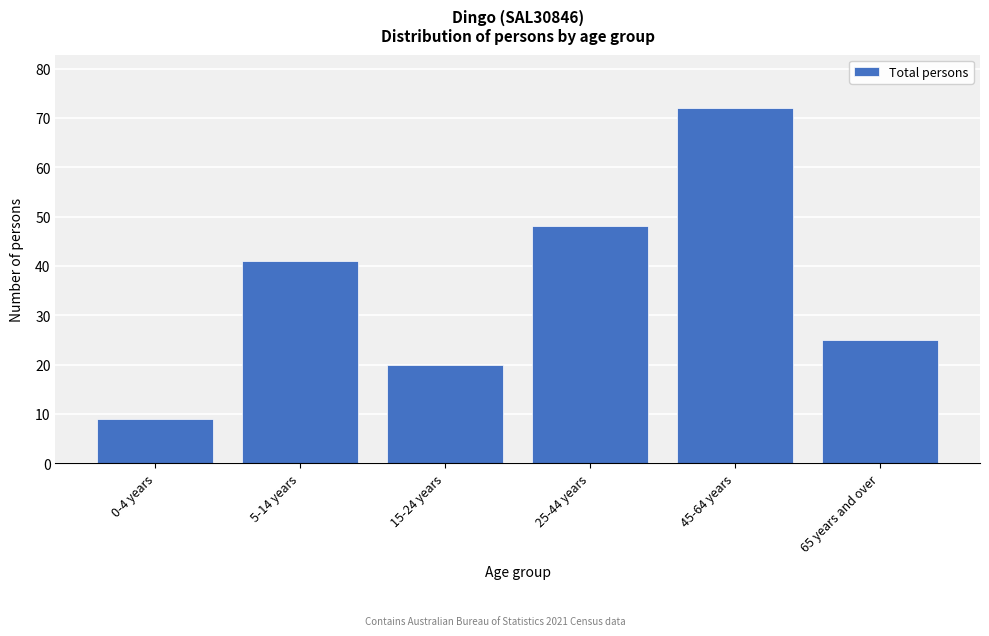

Reading right to left, what are all the values shown in this chart?

65 years and over=25	45-64 years=72	25-44 years=48	15-24 years=20	5-14 years=41	0-4 years=9